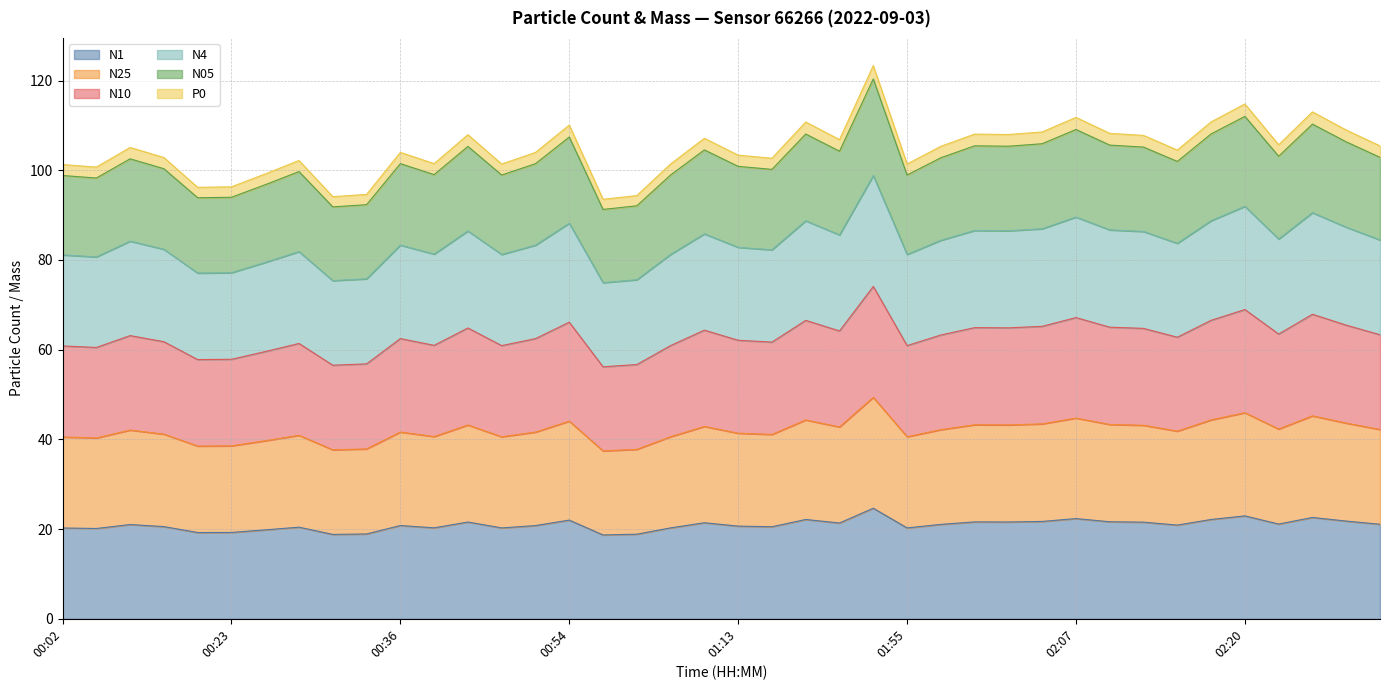

What is the difference between the highest and lowest values at 01:39?

98.7